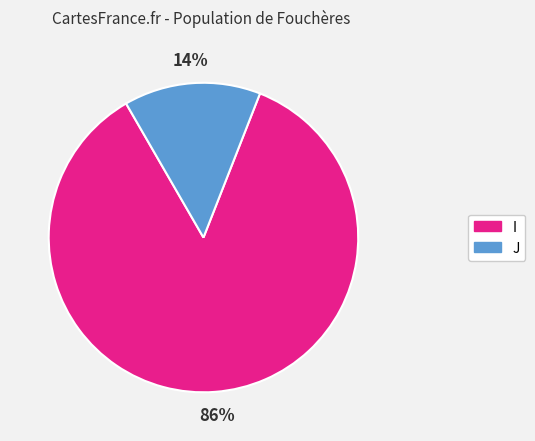

Which slice is the largest?

I